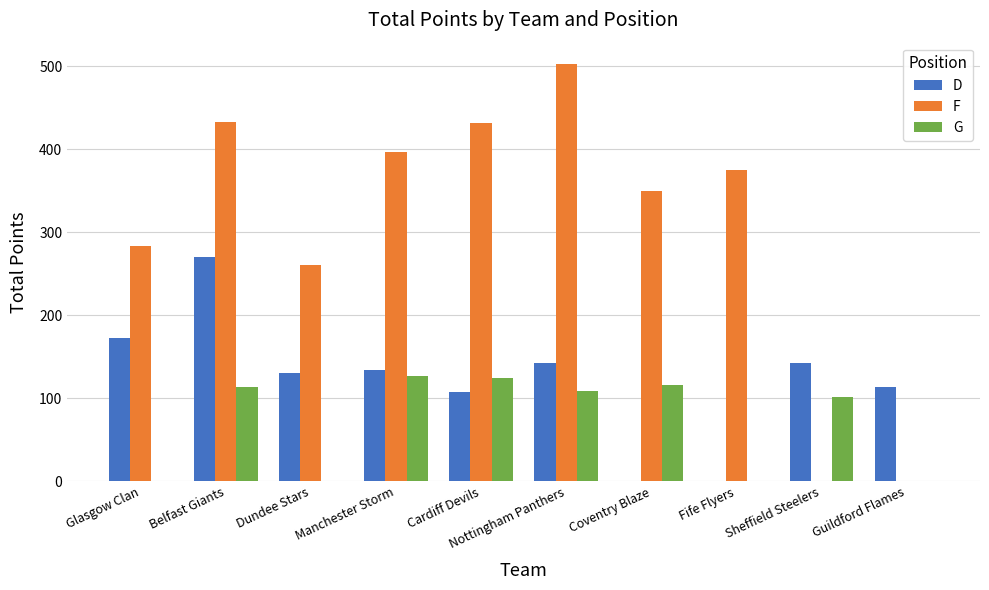

Which series has the largest total across all categories?

F